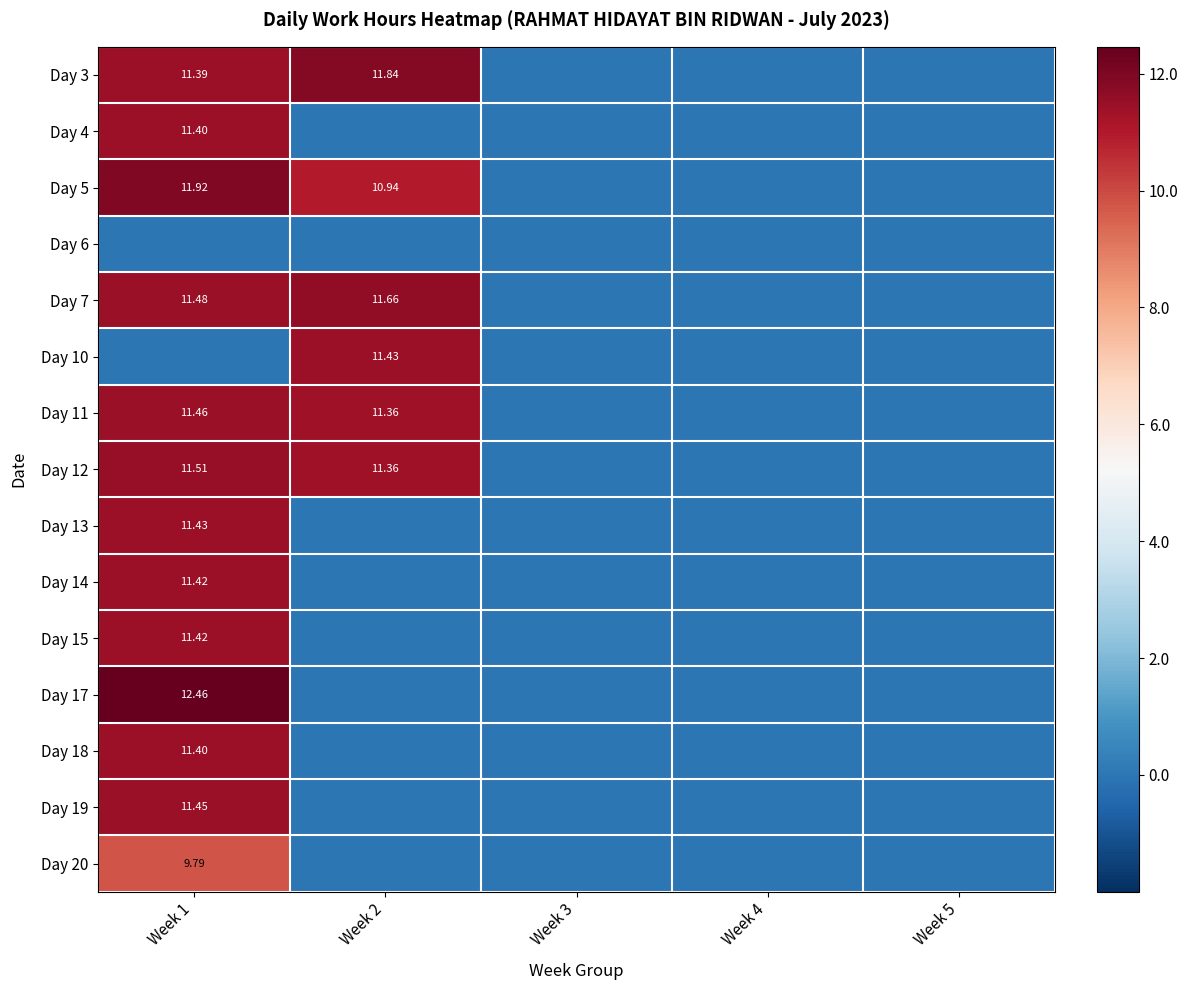

The value of Day 7 at Week 1 is 7.2. True or false?

False